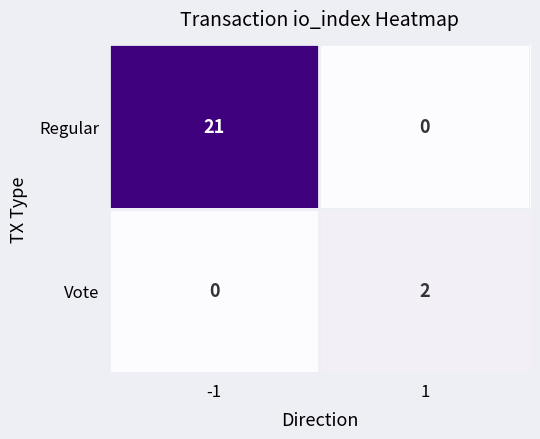

How many values in the Regular series are below 21?

1